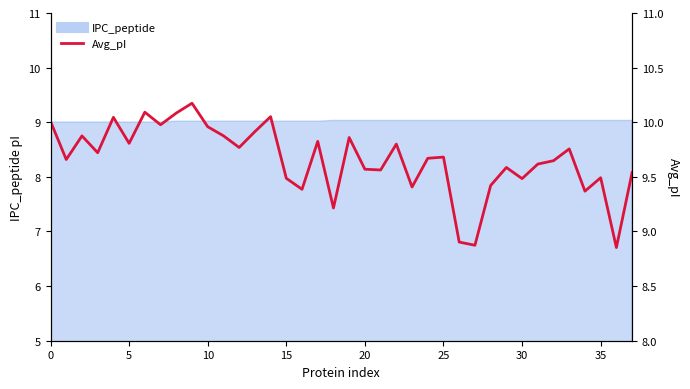

Where is the data nearest to the value 9?

26